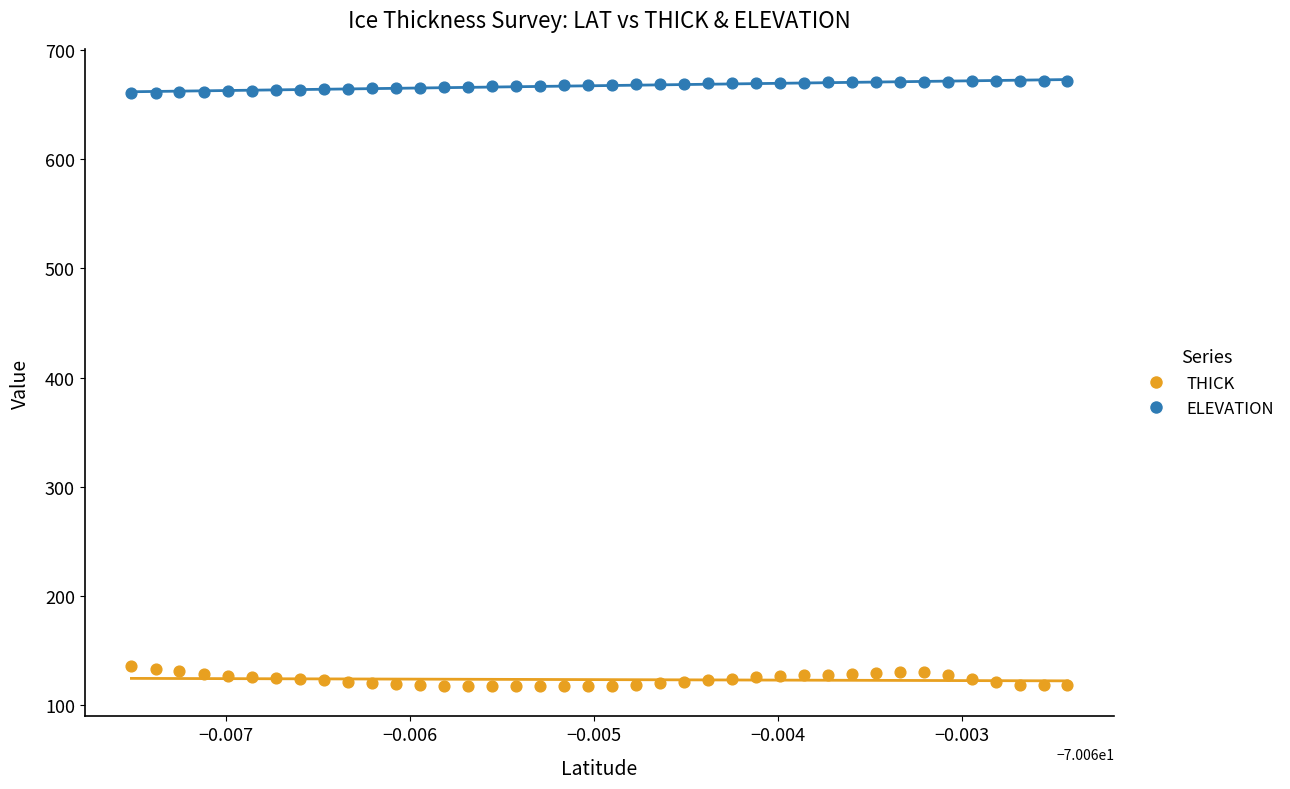

Across all data points, what is the range of Y values (max minus min)?

554.0